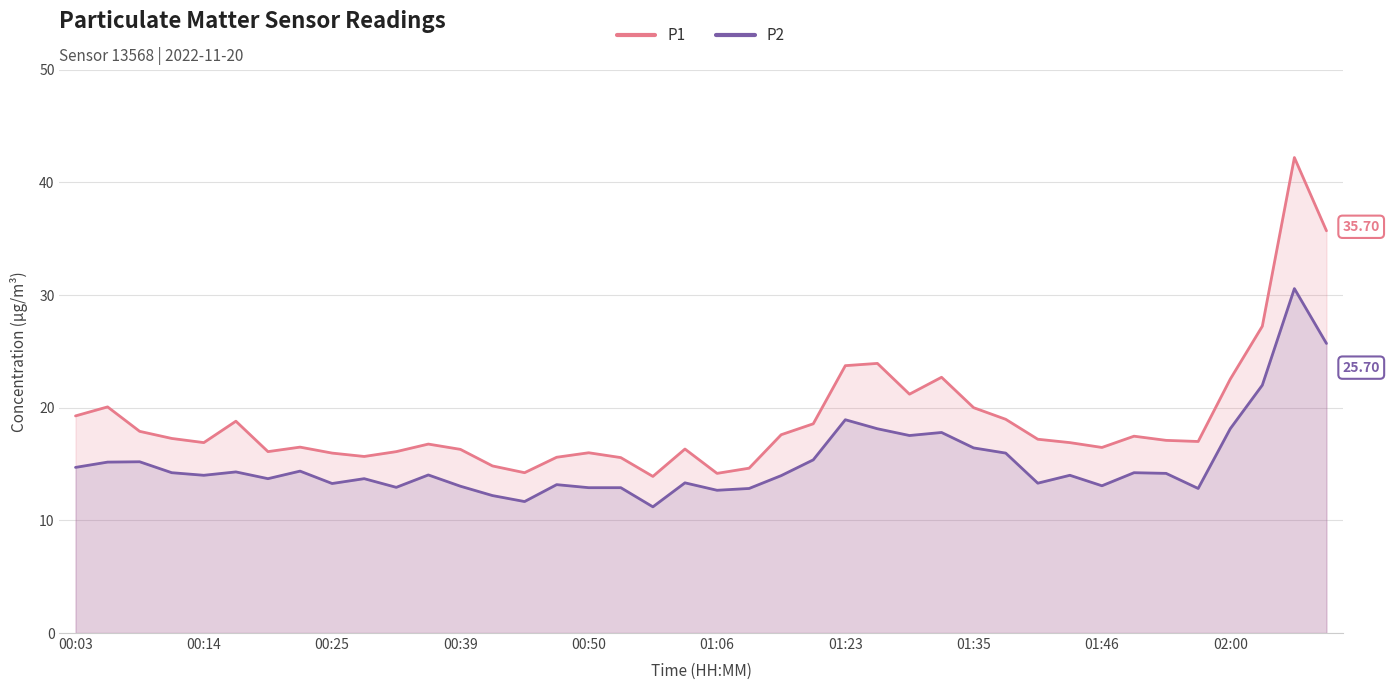

In P2, how many points are higher than both neighbors (excluding endpoints)?

12